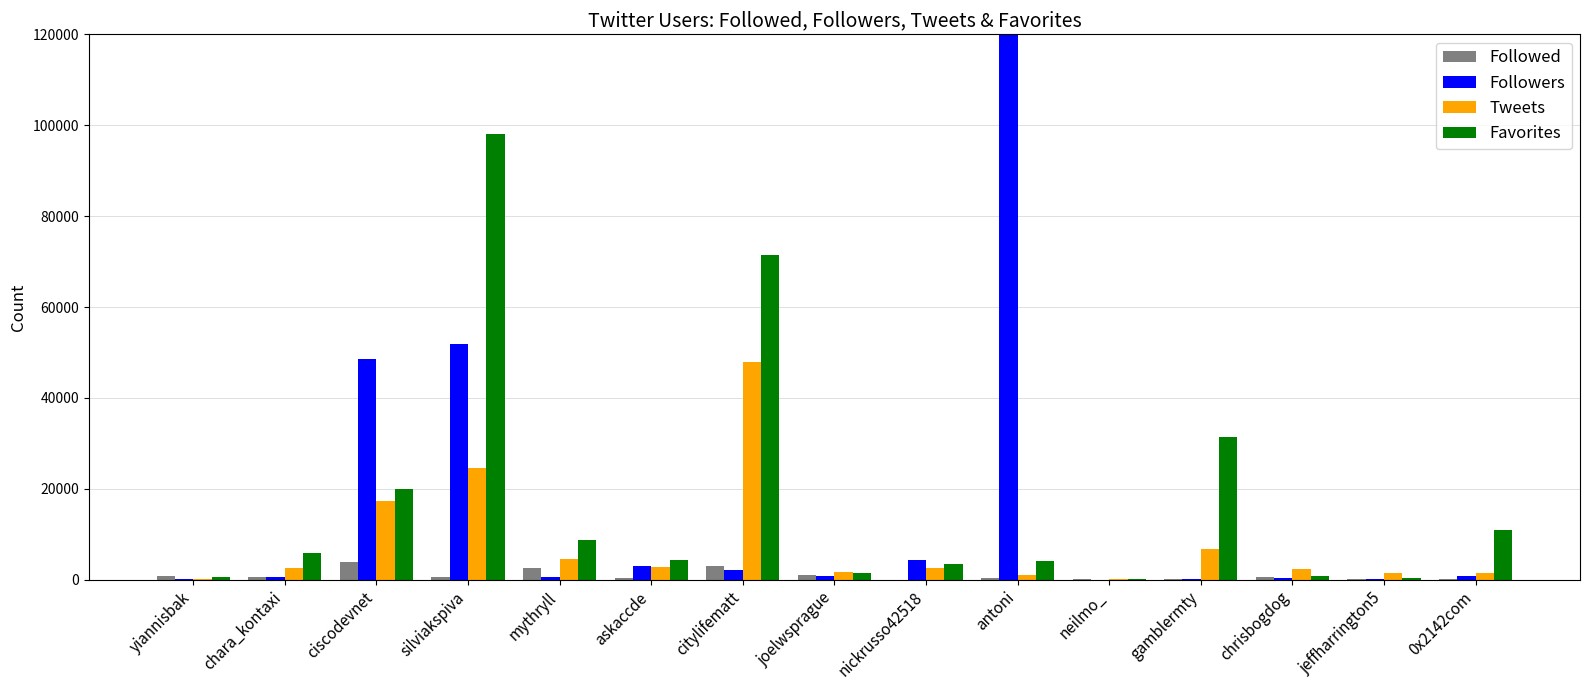

Which series changed the most between ciscodevnet and gamblermty?

Followers